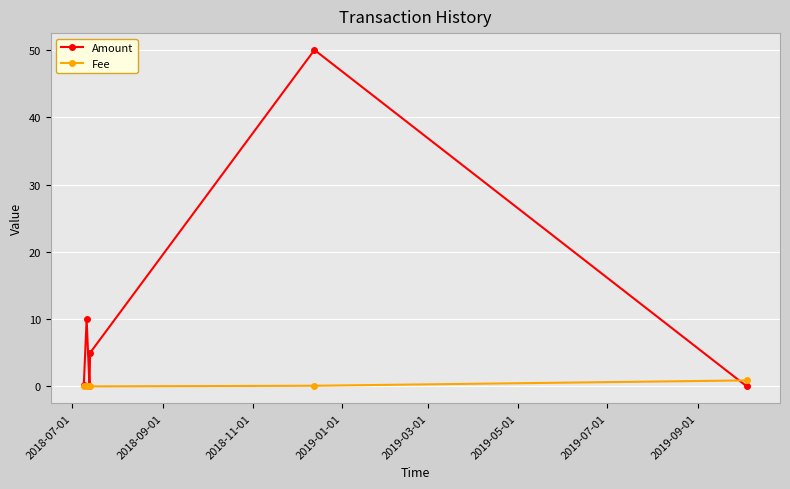

What is the difference between the maximum and second lowest values in the Fee series?

0.9